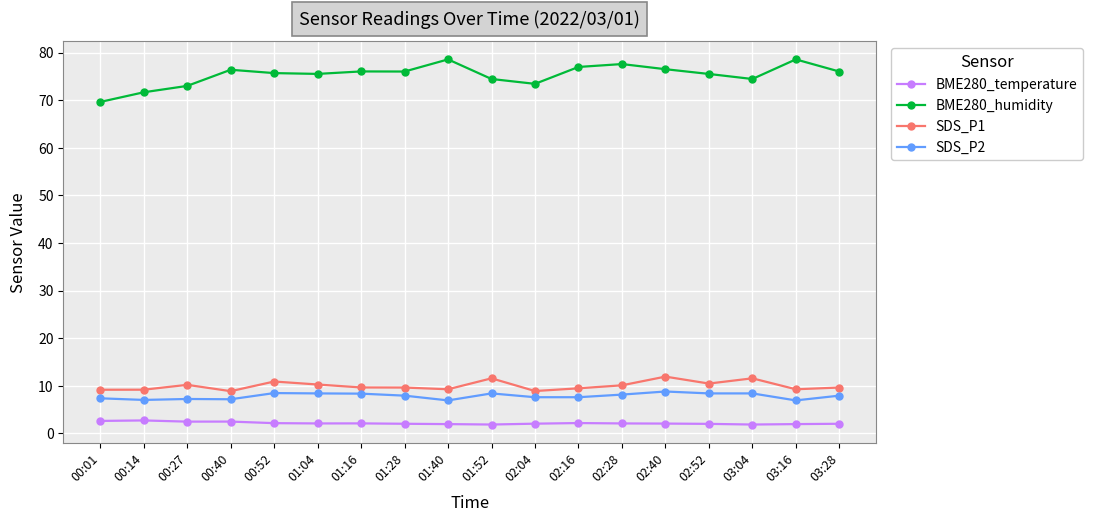

True or false: BME280_temperature and SDS_P2 cross at least once.

False